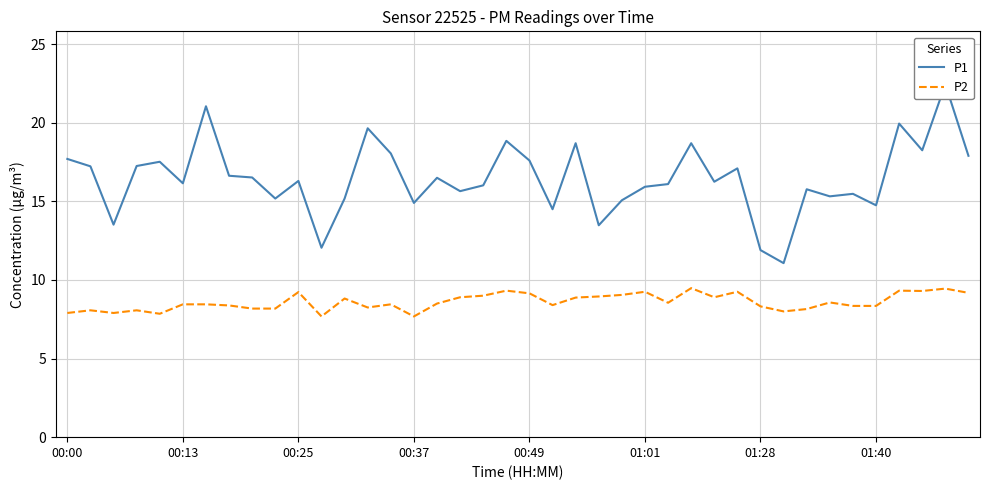

True or false: P1 has a value of 16.0 at 18.

True